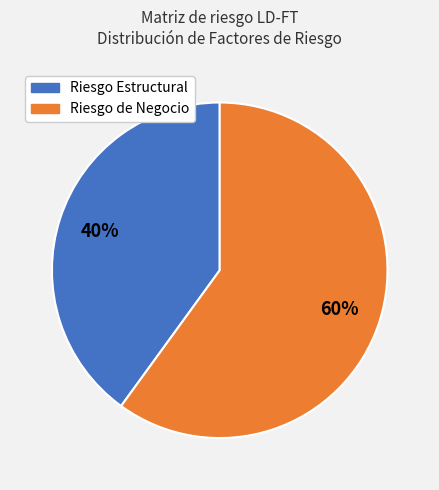

To the nearest percent, what percentage of the pie is Riesgo de Negocio?

60%